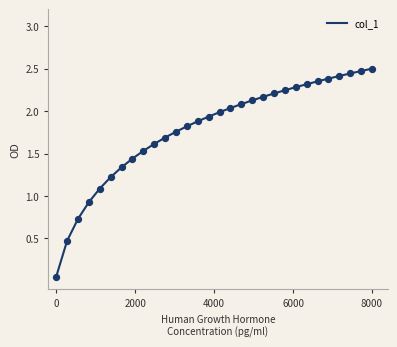

How many lines are shown in the chart?

1